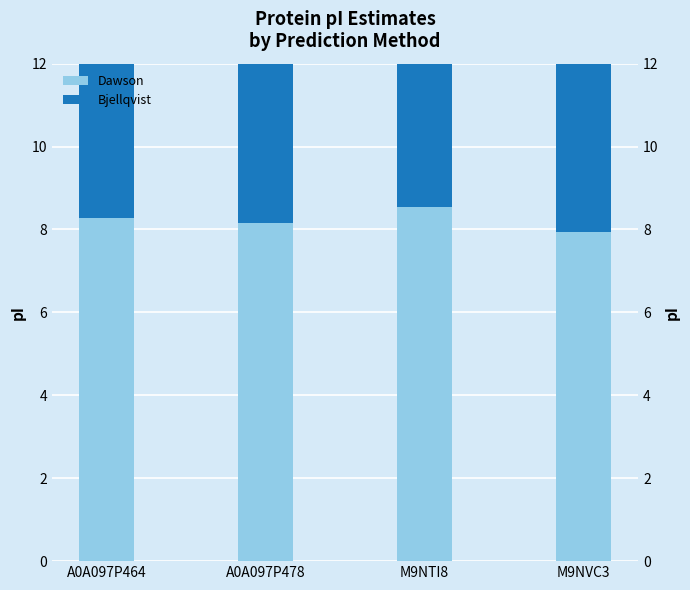

What position from the left is A0A097P478?

2